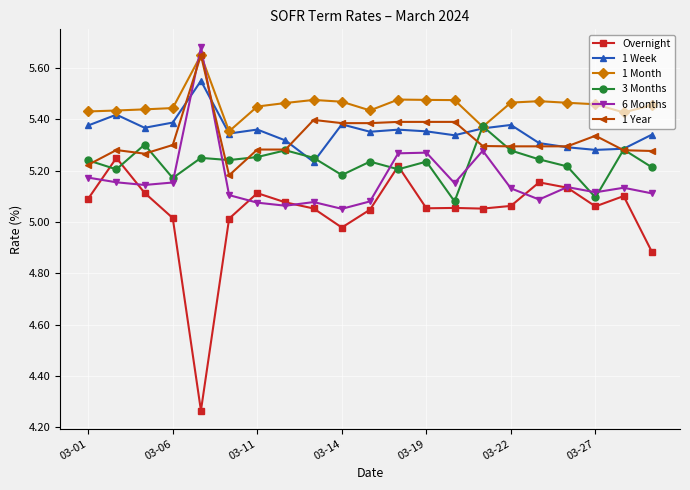

Is this an area chart (filled region under the line)?

No